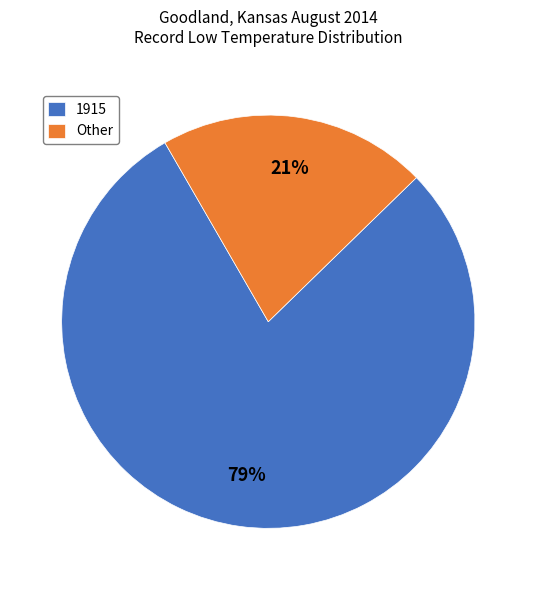

Rank the categories by value from lowest to highest.

Other, 1915